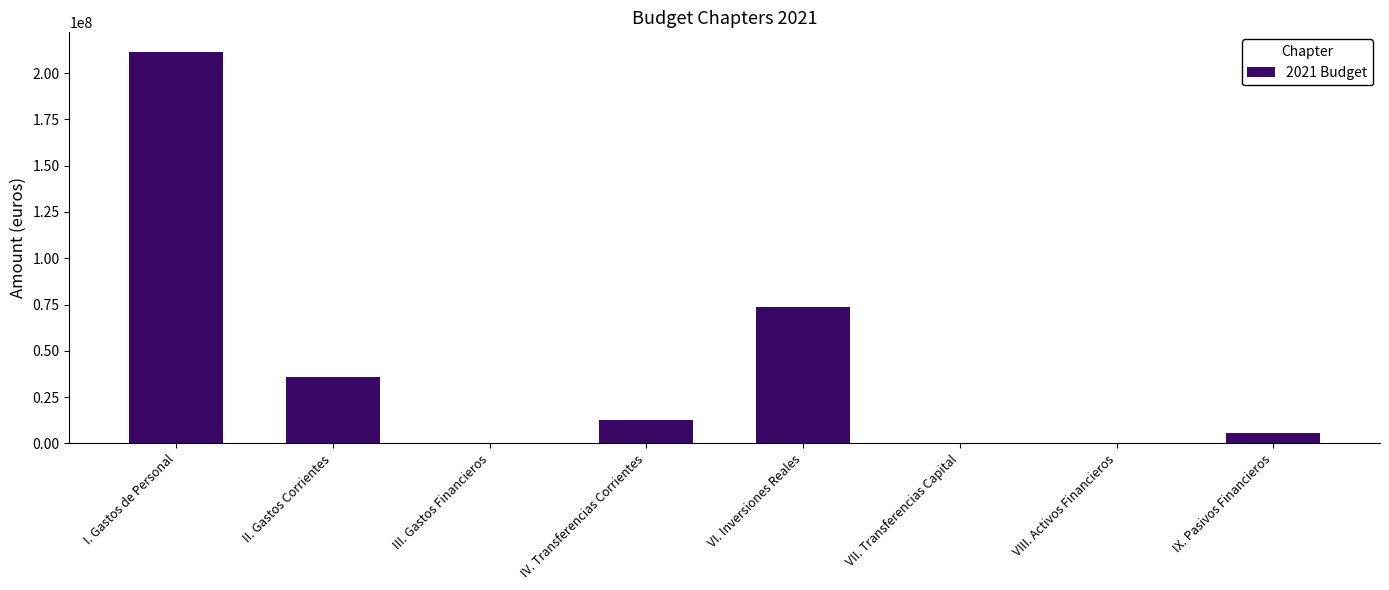

Which has a higher value, I. Gastos de Personal or VI. Inversiones Reales?

I. Gastos de Personal